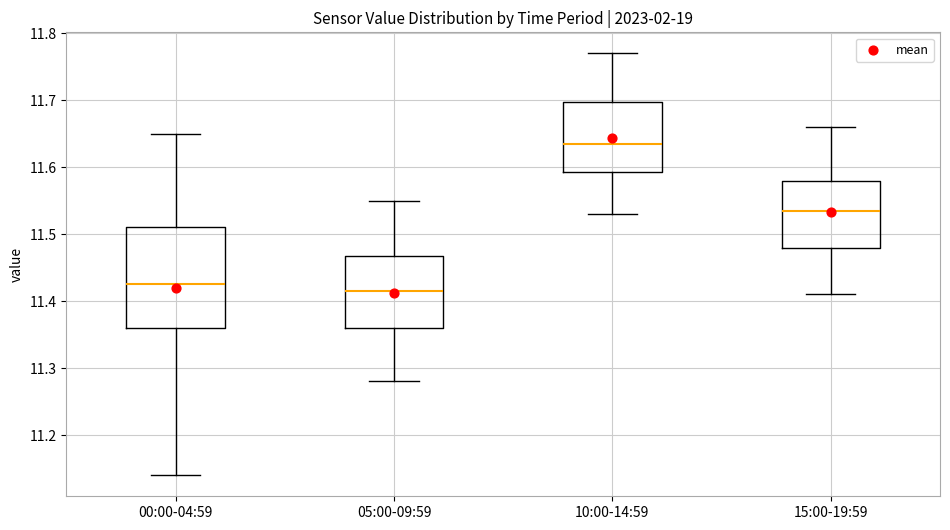

Reading left to right, read every box against the y-axis: the position of its median line, the range the box covers, and the ends of its whiskers. The values are not printed on the chart, so give them approximately, as read against the axis.

00:00-04:59: median 11.43, box 11.36 to 11.51, whiskers 11.14 to 11.65
05:00-09:59: median 11.42, box 11.36 to 11.47, whiskers 11.28 to 11.55
10:00-14:59: median 11.64, box 11.59 to 11.70, whiskers 11.53 to 11.77
15:00-19:59: median 11.54, box 11.48 to 11.58, whiskers 11.41 to 11.66